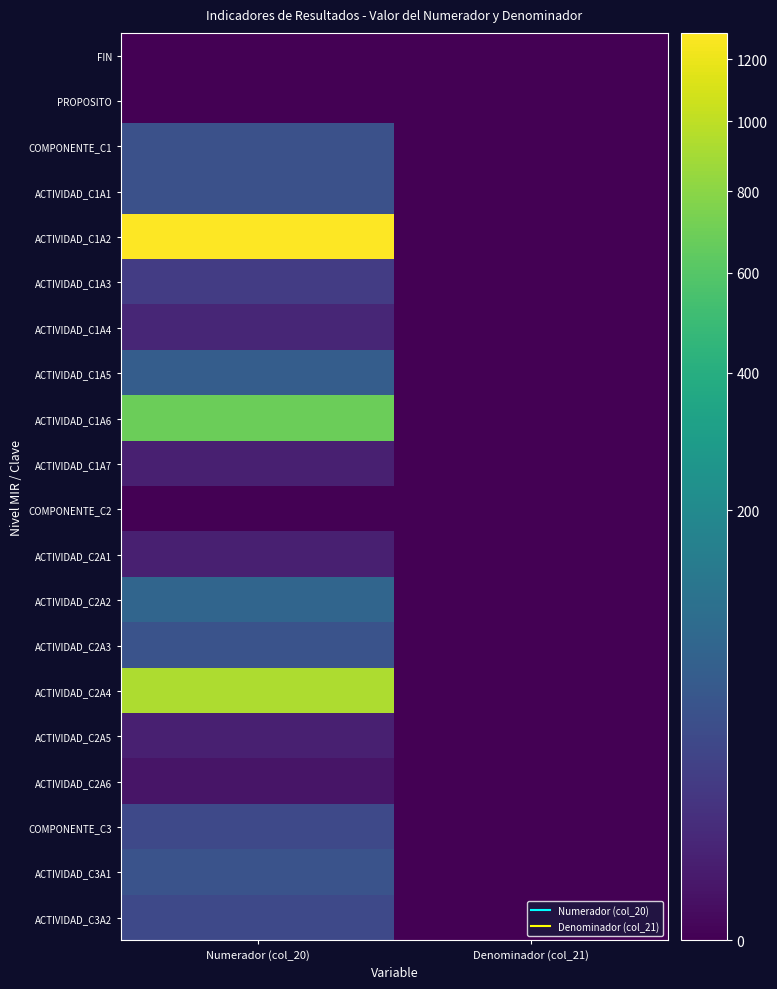

Reading left to right, extract all data points from this chart.

FIN: Numerador (col_20)=0	Denominador (col_21)=0
PROPOSITO: Numerador (col_20)=0	Denominador (col_21)=0
COMPONENTE_C1: Numerador (col_20)=40	Denominador (col_21)=0
ACTIVIDAD_C1A1: Numerador (col_20)=40	Denominador (col_21)=0
ACTIVIDAD_C1A2: Numerador (col_20)=1292	Denominador (col_21)=0
ACTIVIDAD_C1A3: Numerador (col_20)=17	Denominador (col_21)=0
ACTIVIDAD_C1A4: Numerador (col_20)=5	Denominador (col_21)=0
ACTIVIDAD_C1A5: Numerador (col_20)=62	Denominador (col_21)=0
ACTIVIDAD_C1A6: Numerador (col_20)=685	Denominador (col_21)=0
ACTIVIDAD_C1A7: Numerador (col_20)=3	Denominador (col_21)=0
COMPONENTE_C2: Numerador (col_20)=0	Denominador (col_21)=0
ACTIVIDAD_C2A1: Numerador (col_20)=3	Denominador (col_21)=0
ACTIVIDAD_C2A2: Numerador (col_20)=78	Denominador (col_21)=0
ACTIVIDAD_C2A3: Numerador (col_20)=42	Denominador (col_21)=0
ACTIVIDAD_C2A4: Numerador (col_20)=932	Denominador (col_21)=0
ACTIVIDAD_C2A5: Numerador (col_20)=3	Denominador (col_21)=0
ACTIVIDAD_C2A6: Numerador (col_20)=1	Denominador (col_21)=0
COMPONENTE_C3: Numerador (col_20)=29	Denominador (col_21)=0
ACTIVIDAD_C3A1: Numerador (col_20)=43	Denominador (col_21)=0
ACTIVIDAD_C3A2: Numerador (col_20)=29	Denominador (col_21)=0